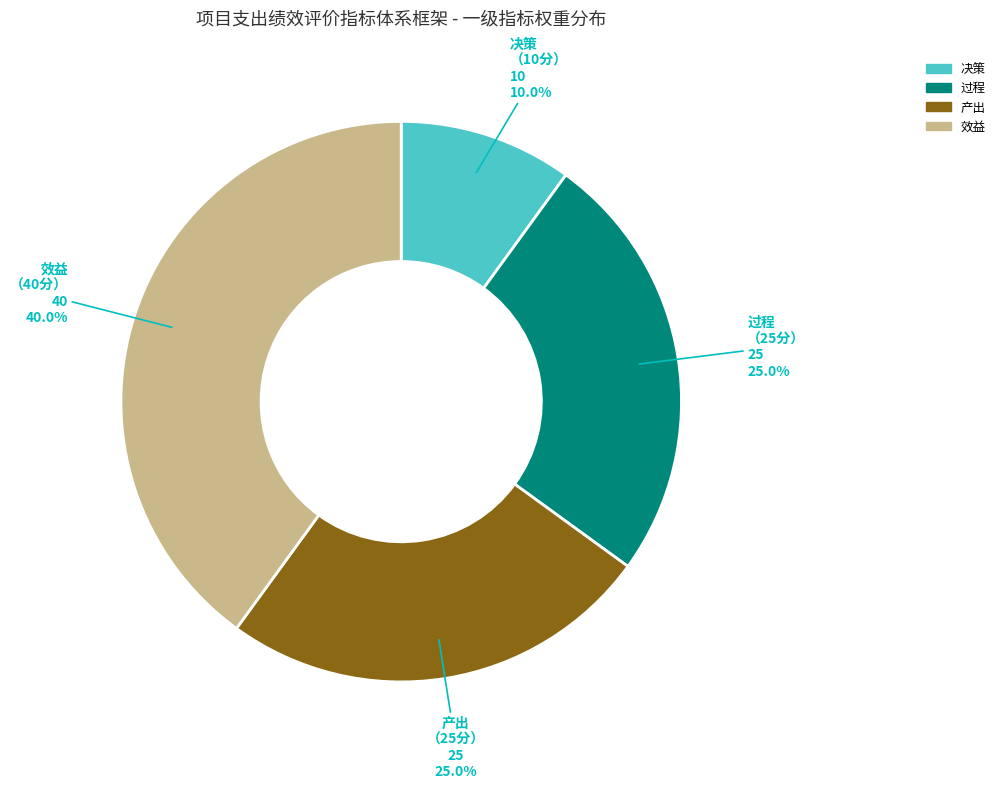

How many slices are in this pie chart?

4